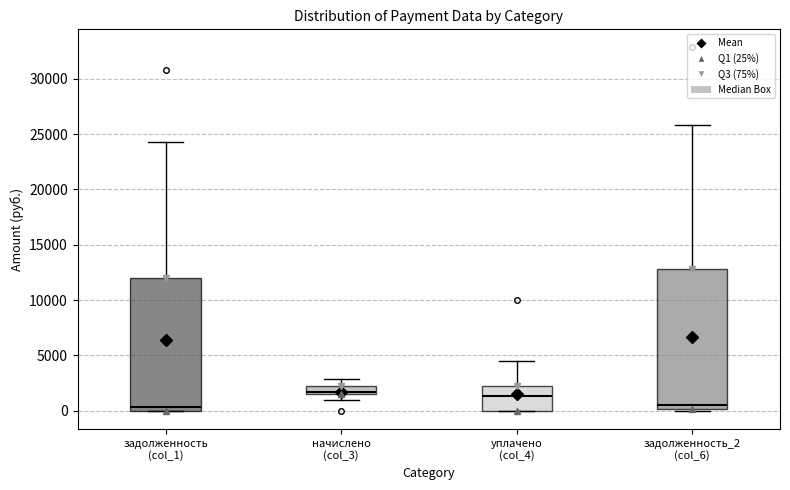

Which box is the tallest, from its lower edge to its upper edge?

задолженность_2 (col_6)